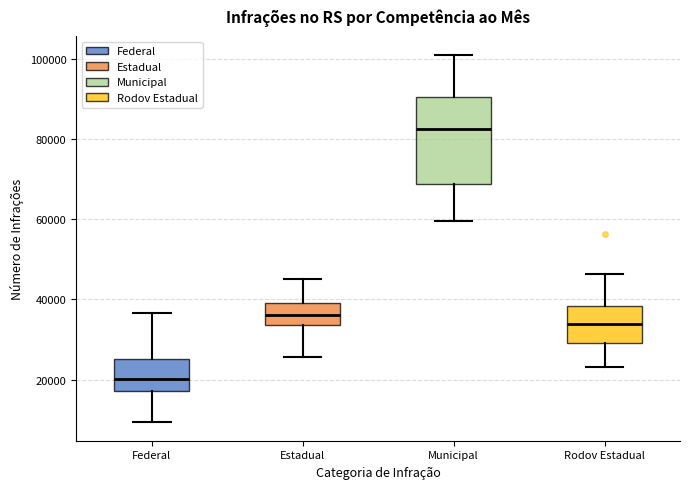

Reading left to right, transcribe this box plot: for each box, give where its median line is, the range the box spans, and where its two whiskers end, as read against the y-axis. The values are not printed on the chart, so give them approximately, as read against the axis.

Federal: median 20000, box 18000 to 26000, whiskers 10000 to 36000
Estadual: median 36000, box 34000 to 40000, whiskers 26000 to 46000
Municipal: median 82000, box 68000 to 90000, whiskers 60000 to 100000
Rodov Estadual: median 34000, box 30000 to 38000, whiskers 24000 to 46000